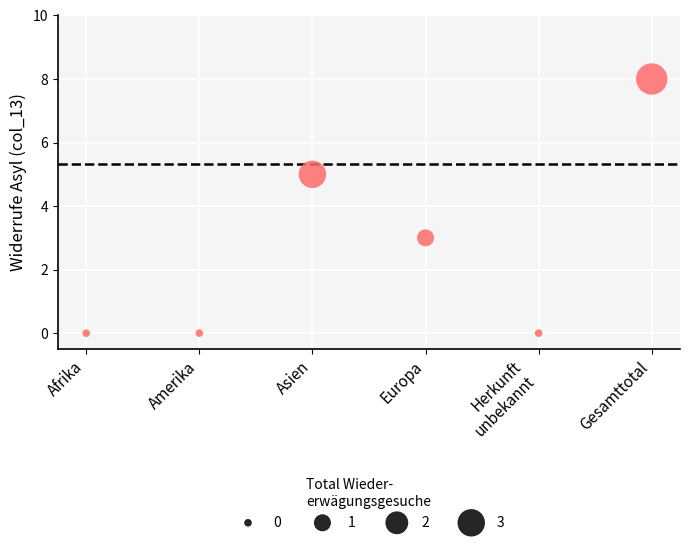

What is the range of Y values (max minus min)?

8